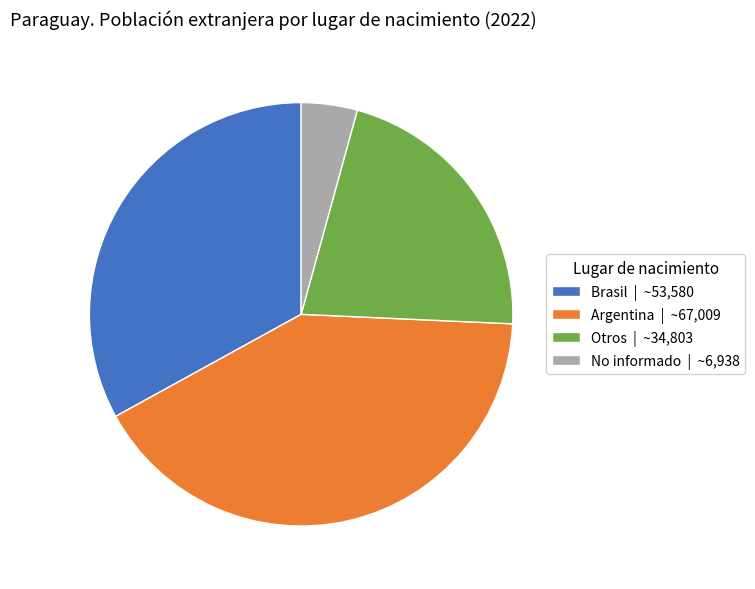

Between Otros and Brasil, which is larger?

Brasil